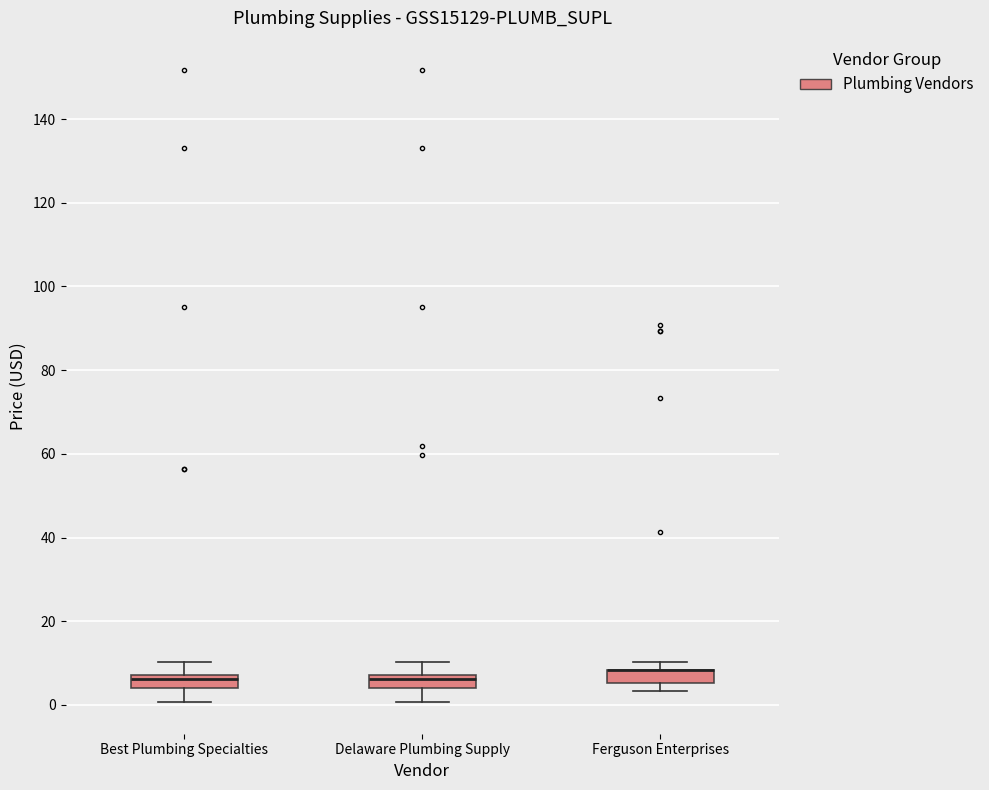

Reading left to right, read every box against the y-axis: the position of its median line, the range the box covers, and the ends of its whiskers. The values are not printed on the chart, so give them approximately, as read against the axis.

Best Plumbing Specialties: median 6, box 4 to 8, whiskers 0 to 10
Delaware Plumbing Supply: median 6, box 4 to 8, whiskers 0 to 10
Ferguson Enterprises: median 8 (drawn on the box's upper edge), box 6 to 8, whiskers 4 to 10